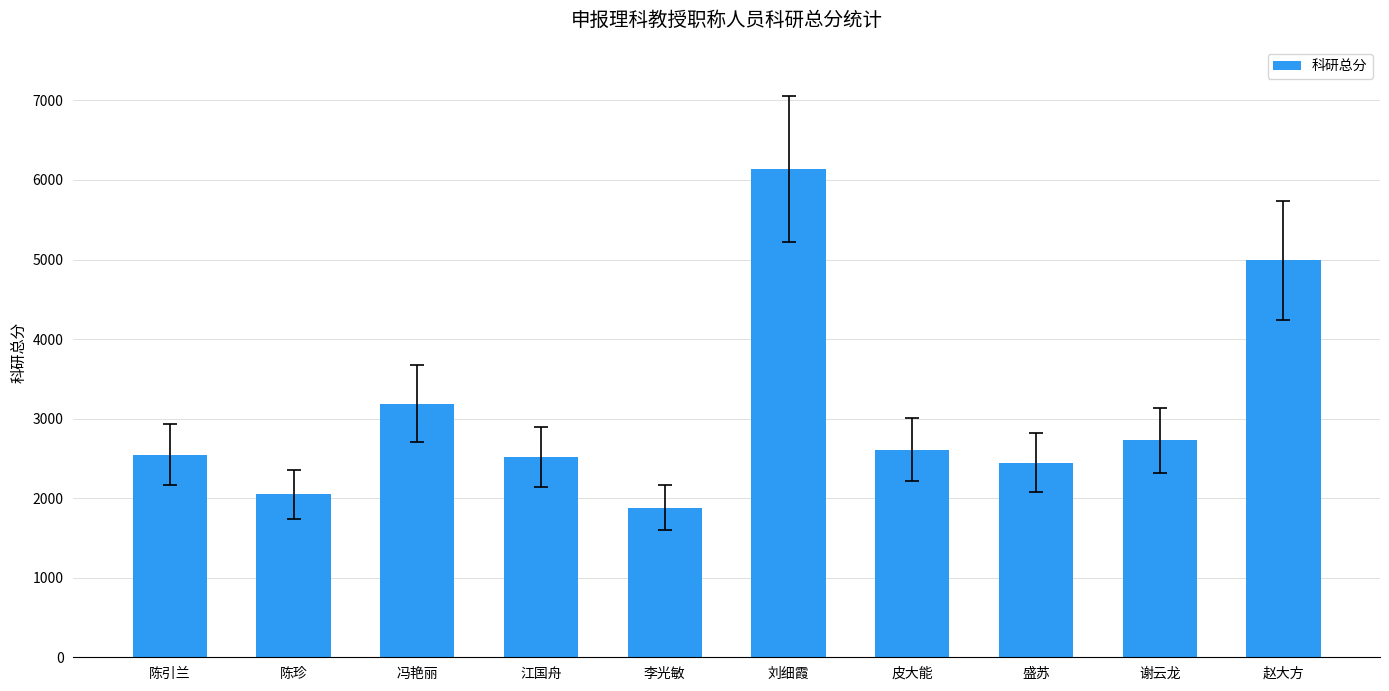

Where does the data first go above 2611?

冯艳丽